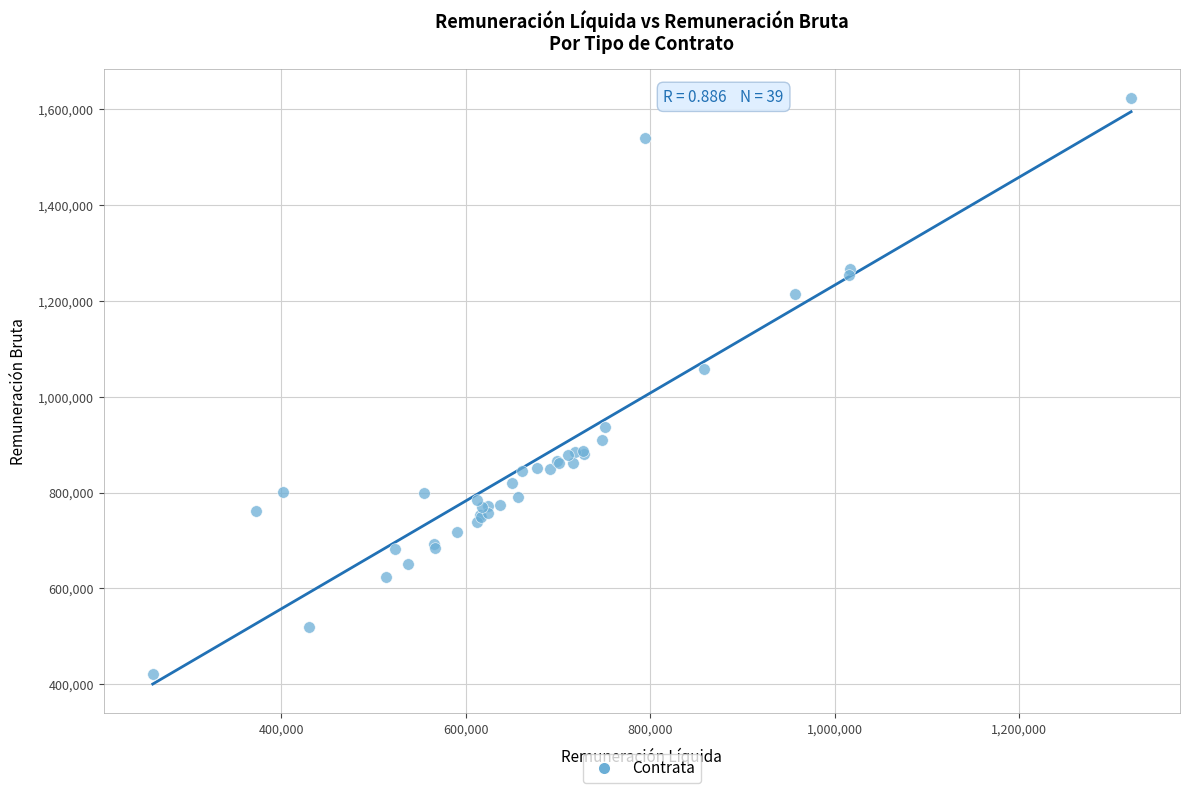

What Y value in the scatter plot is closest to 1022683?

1057200